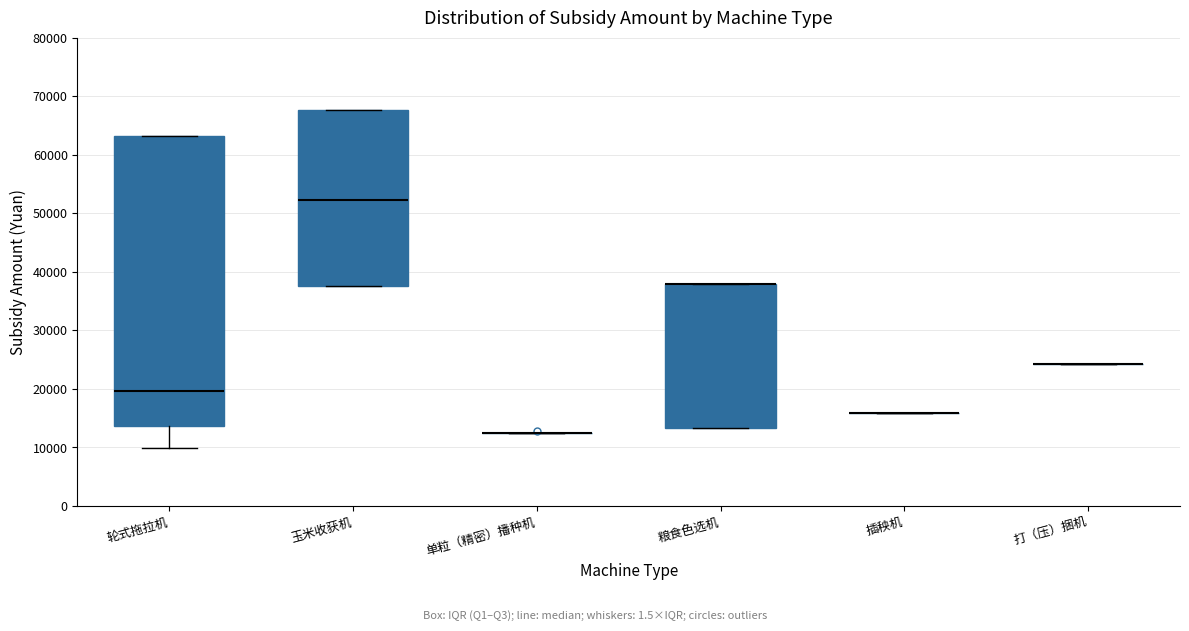

Which box is the tallest, from its lower edge to its upper edge?

轮式拖拉机